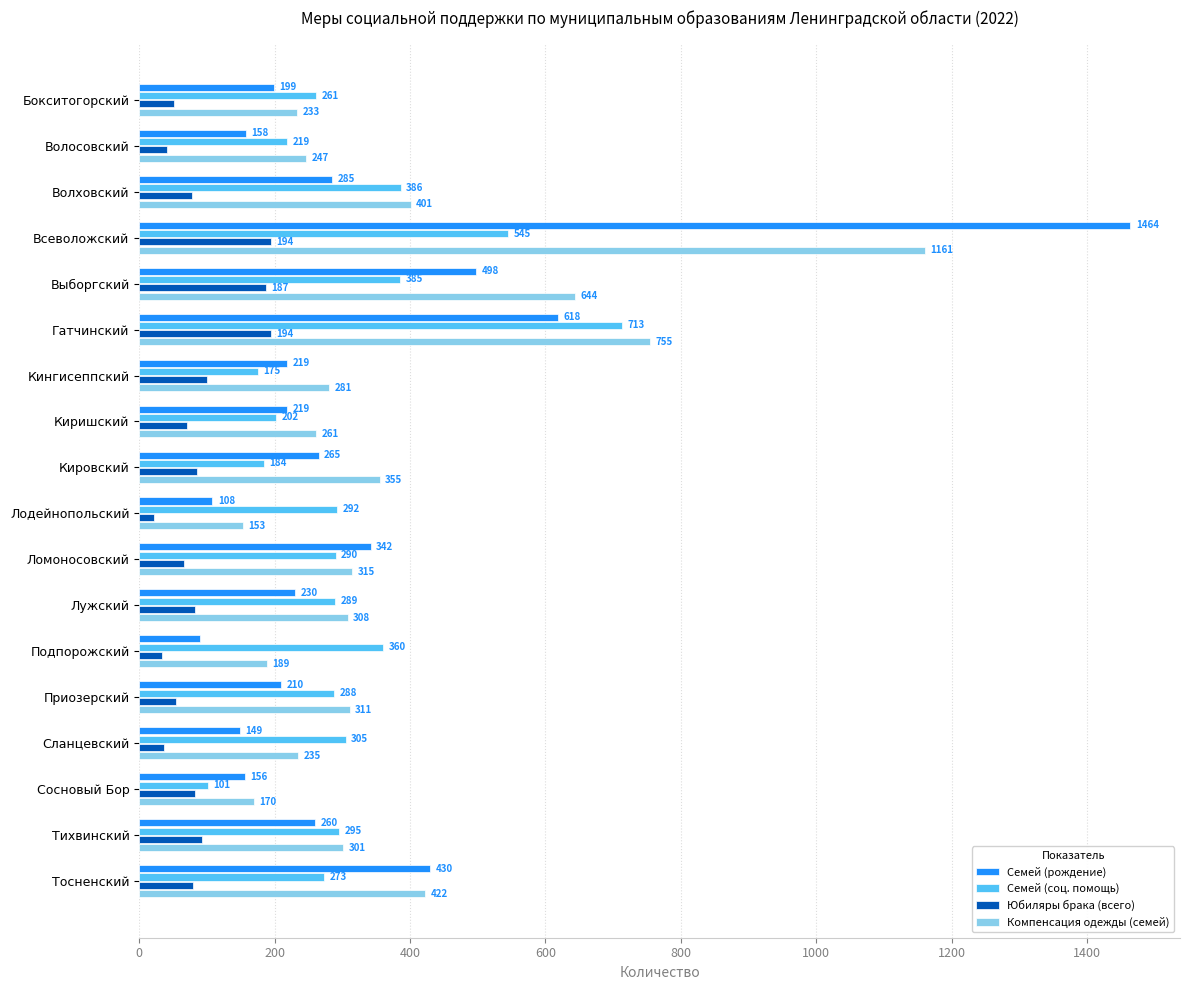

What is the lowest value of the Семей (рождение) series?

90